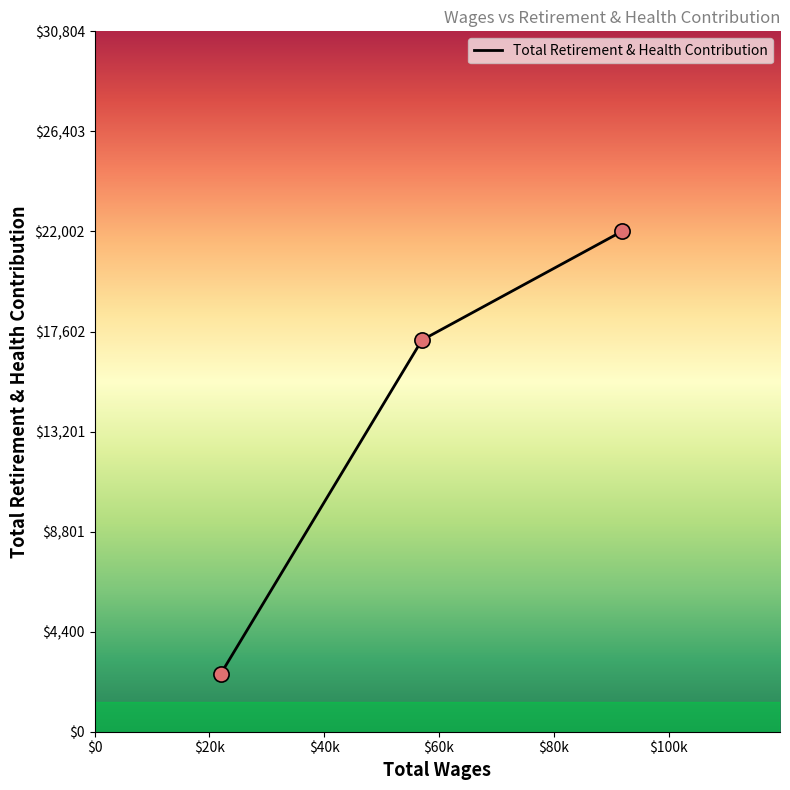

Between 91857.0 and 21936.0, which is larger?

91857.0